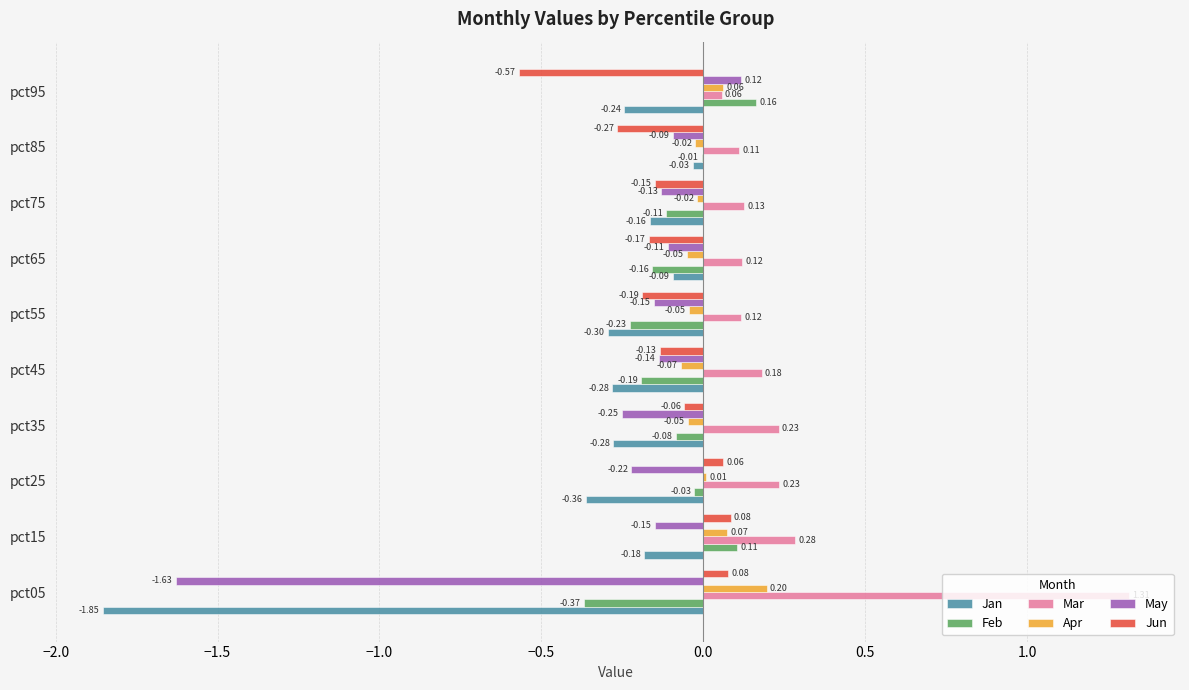

What is the sum of all Jun values?

-1.3